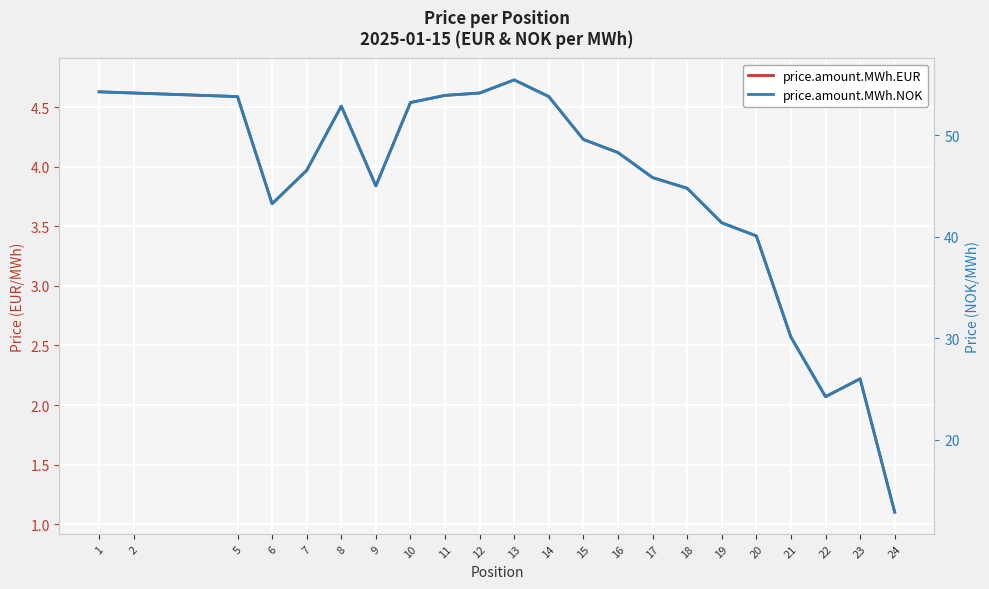

Reading left to right, list all the values displayed in this chart.

price.amount.MWh.EUR: 1=4.6	2=4.6	5=4.6	6=3.7	7=4.0	8=4.5	9=3.8	10=4.5	11=4.6	12=4.6	13=4.7	14=4.6	15=4.2	16=4.1	17=3.9	18=3.8	19=3.5	20=3.4	21=2.6	22=2.1	23=2.2	24=1.1
price.amount.MWh.NOK: 1=54.3	2=54.1	5=53.8	6=43.2	7=46.5	8=52.9	9=45.0	10=53.2	11=53.9	12=54.1	13=55.4	14=53.8	15=49.6	16=48.3	17=45.8	18=44.8	19=41.4	20=40.1	21=30.1	22=24.3	23=26.0	24=12.9